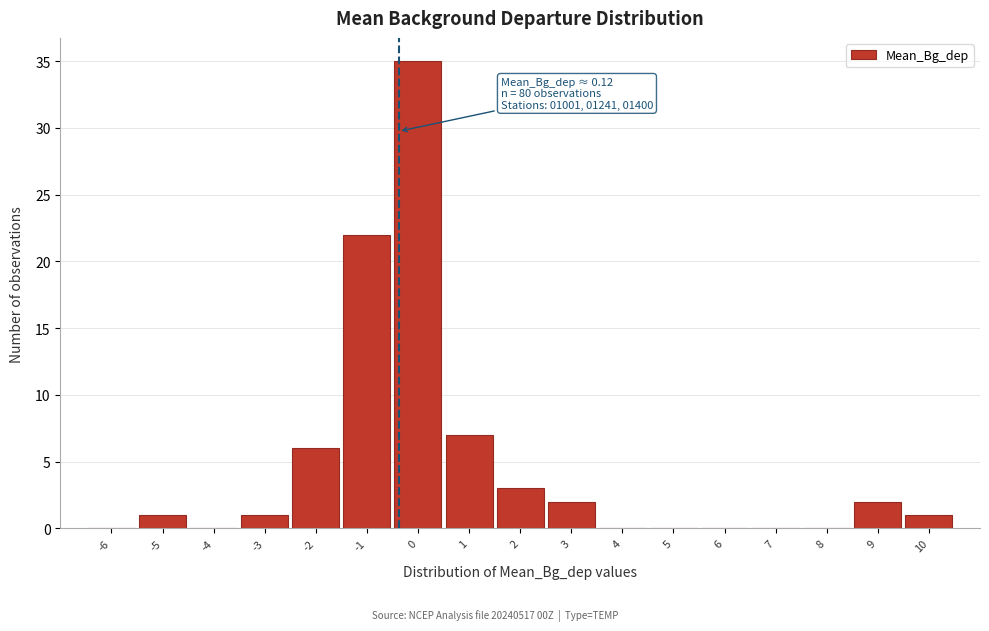

Reading left to right, what are all the values shown in this chart?

-6=0	-5=1	-4=0	-3=1	-2=6	-1=22	0=35	1=7	2=3	3=2	4=0	5=0	6=0	7=0	8=0	9=2	10=1